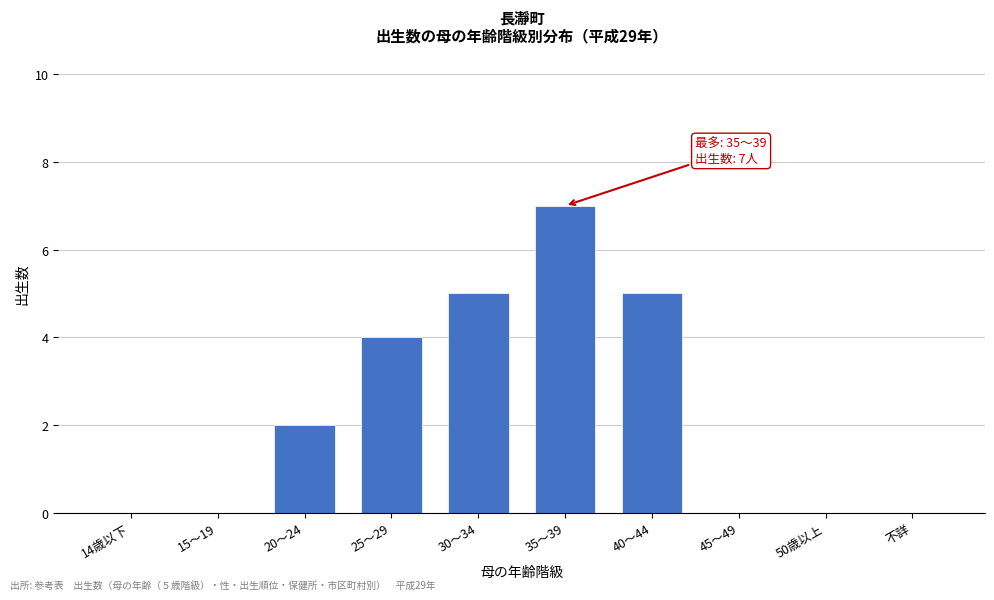

Reading left to right, what are all the values shown in this chart?

14歳以下=0	15～19=0	20～24=2	25～29=4	30～34=5	35～39=7	40～44=5	45～49=0	50歳以上=0	不詳=0